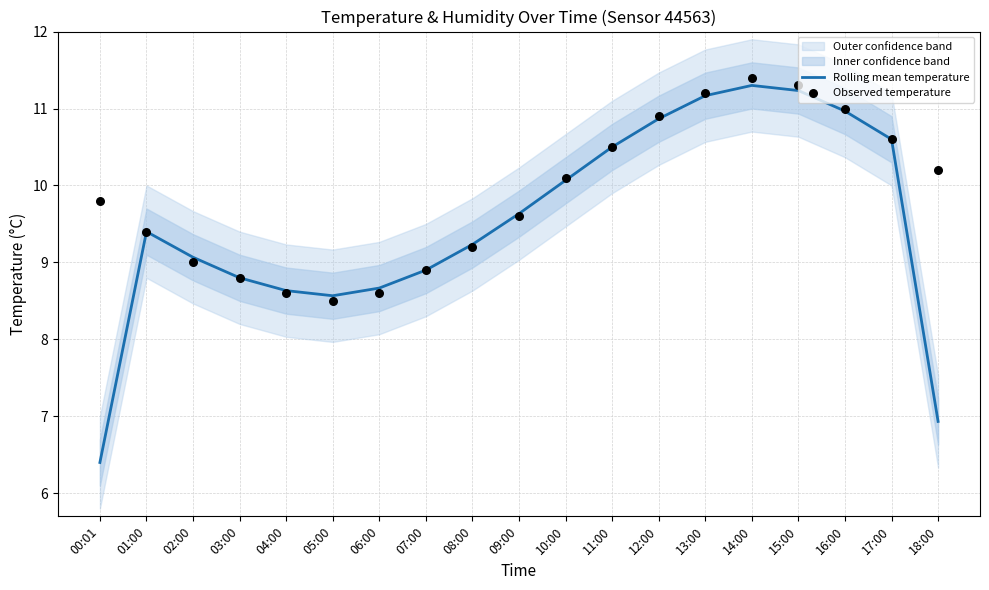

Is the value of Observed temperature at 08:00 greater than the value of Rolling mean temperature at 13:00?

No